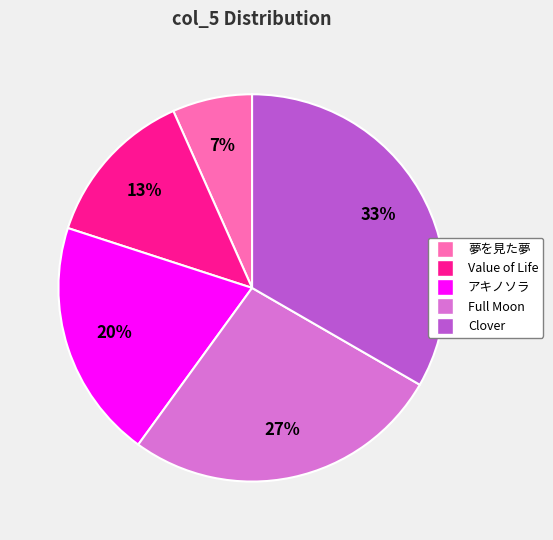

The Value of Life slice represents 1% of the pie. True or false?

False